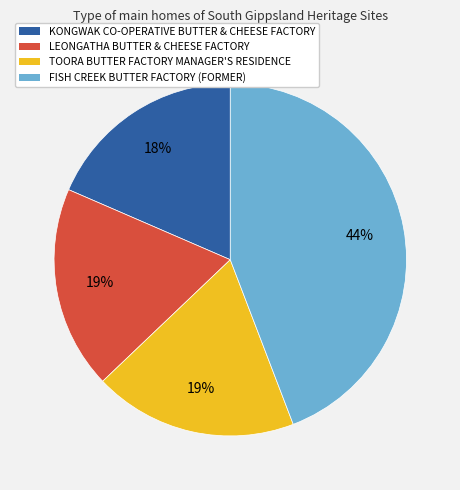

How many segments does this pie chart have?

4